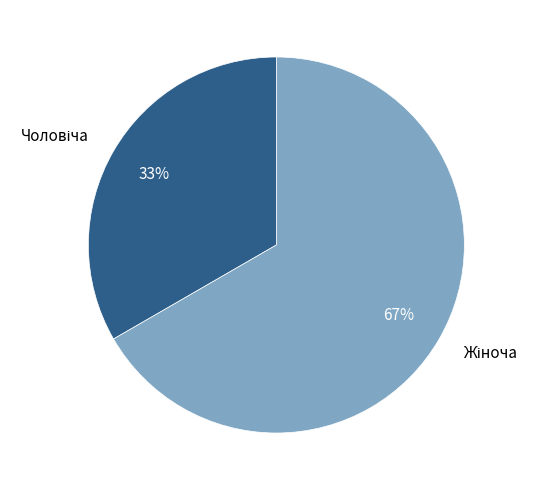

Is there a majority slice in this chart?

Yes